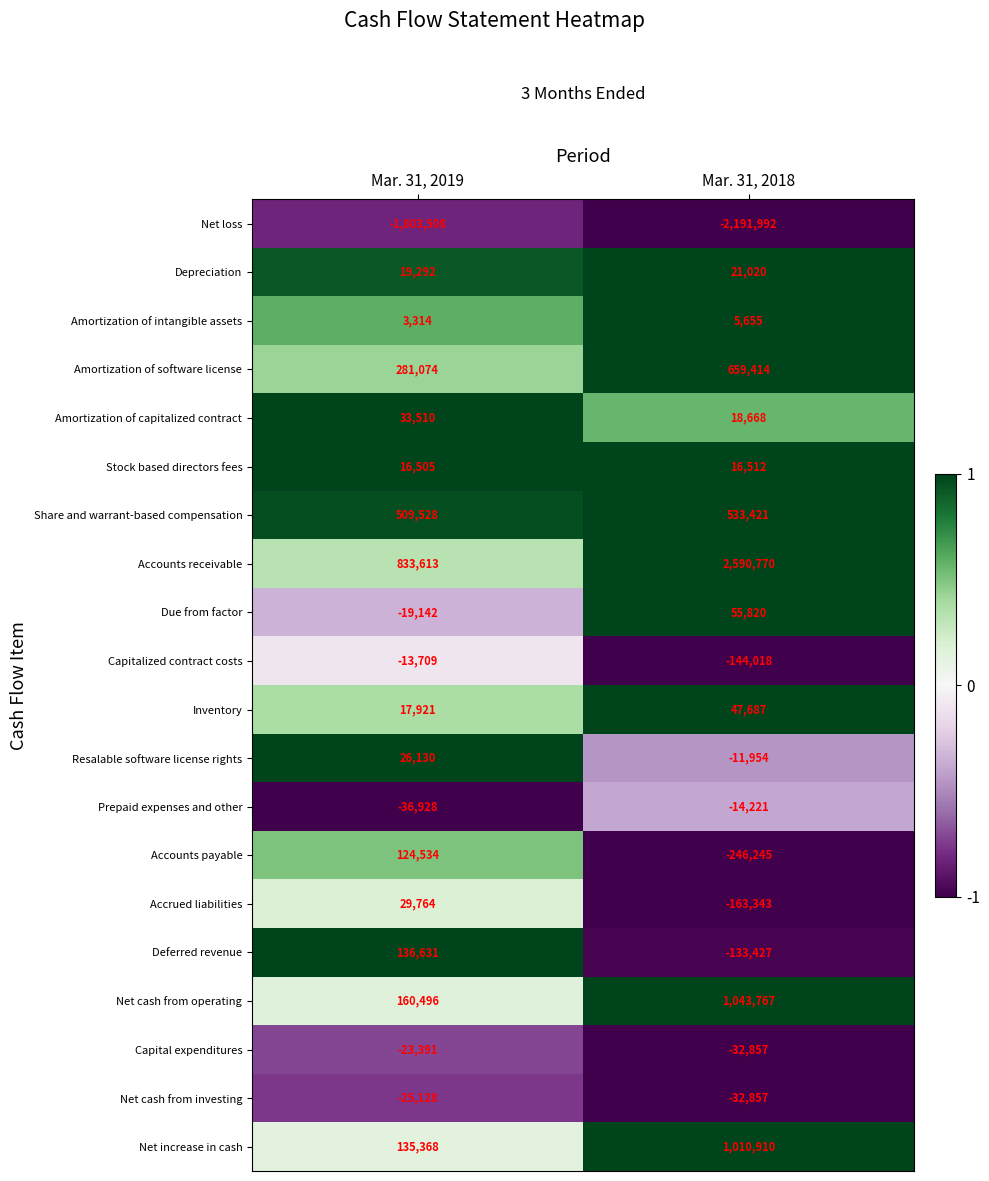

What is the total value across all series at Mar. 31, 2019?

405874